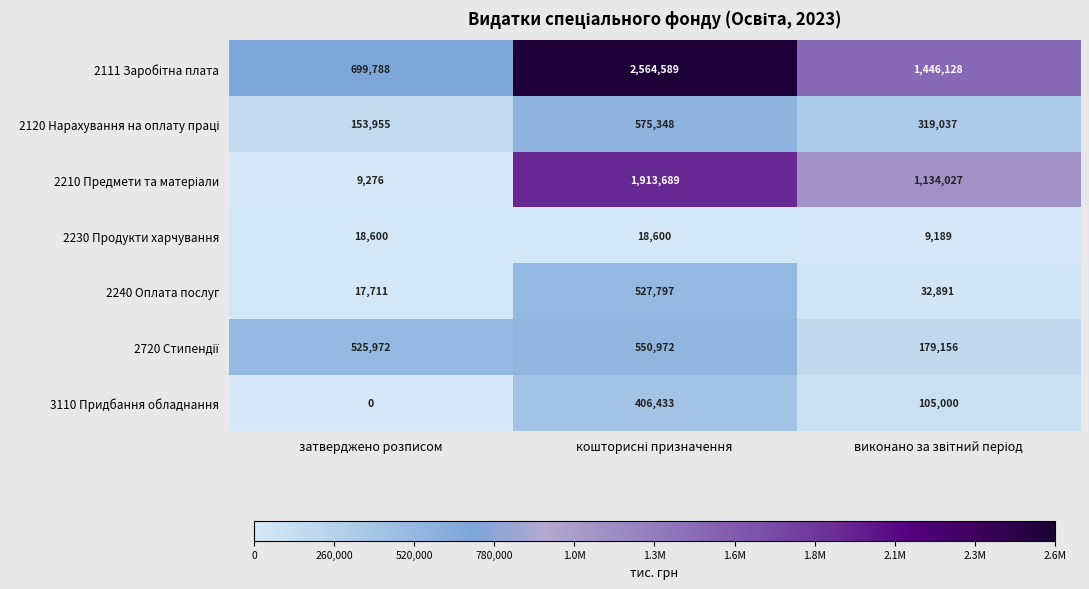

What is the total value across all series at затверджено розписом?

1425302